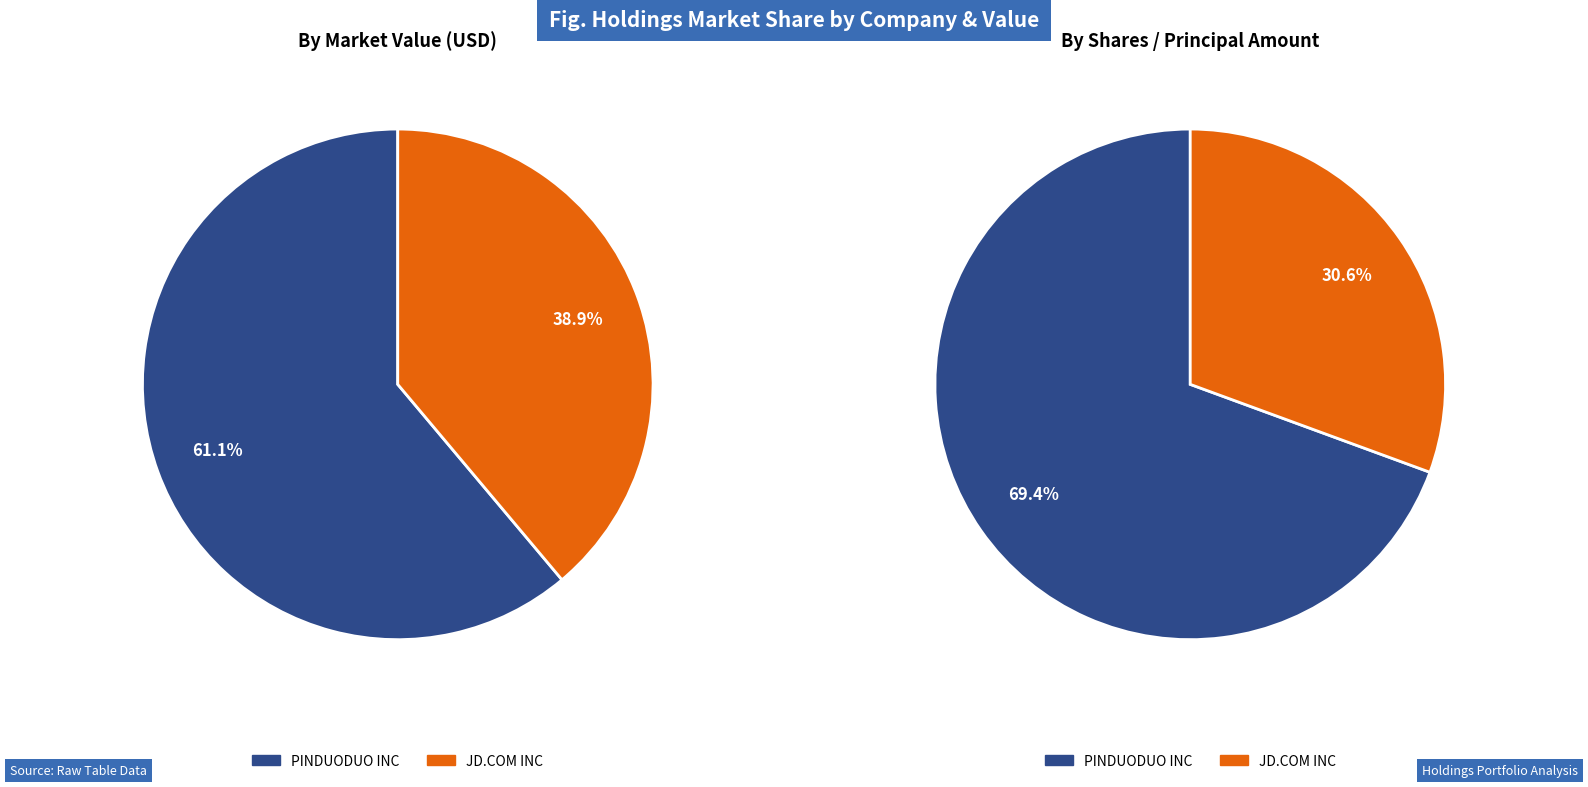

True or false: JD.COM INC accounts for 39% of the total.

True